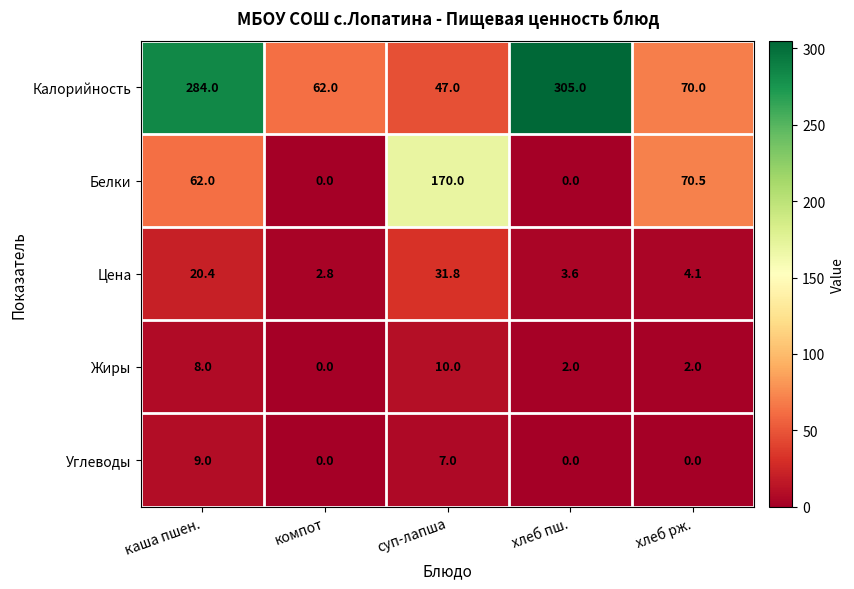

What is the difference between the second highest and minimum values in the Калорийность series?

237.0